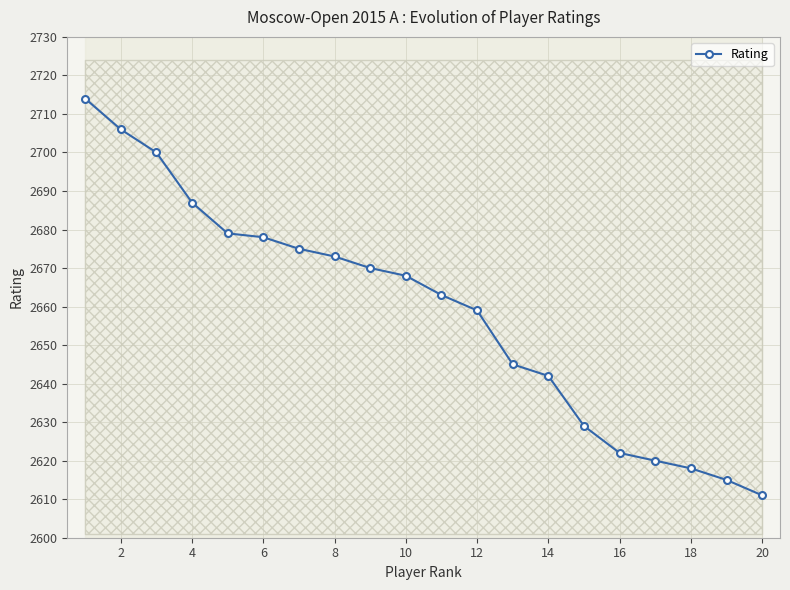

What is the minimum value shown in the chart?

2611